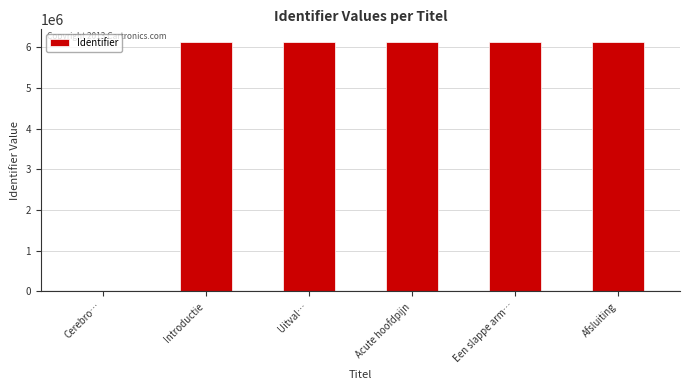

What is the sum of all values?

30657071